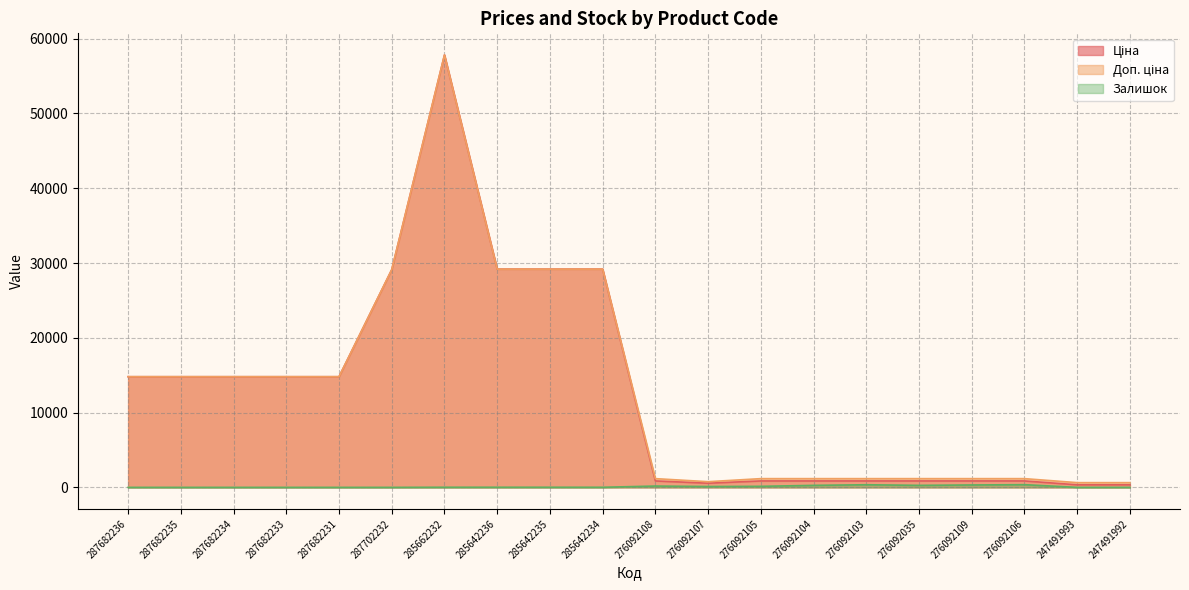

True or false: Доп. ціна and Залишок intersect in this chart.

False